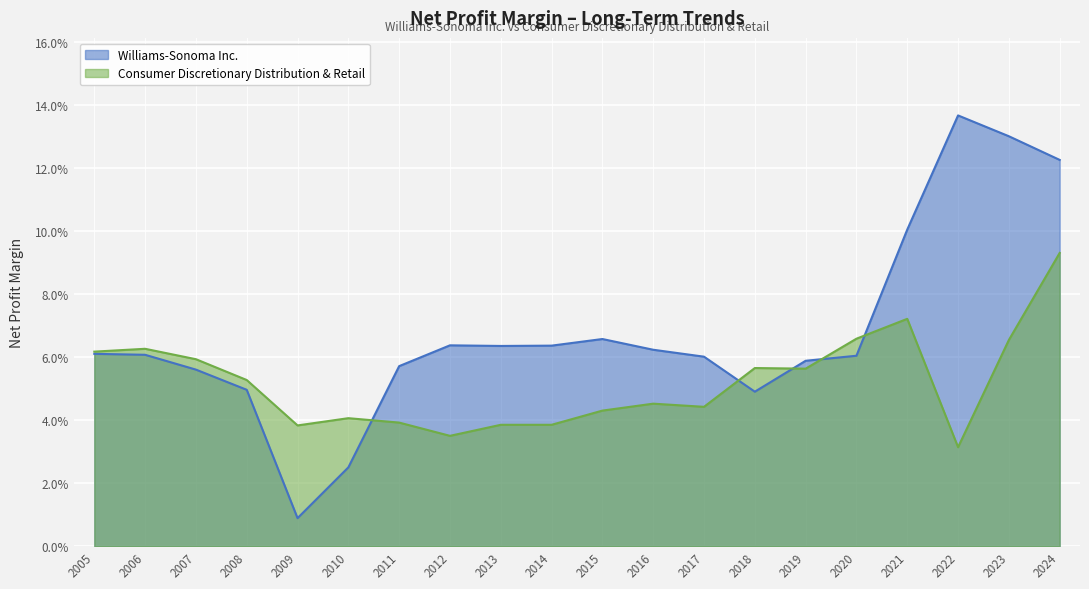

What are all the series names shown in the legend?

Williams-Sonoma Inc., Consumer Discretionary Distribution & Retail